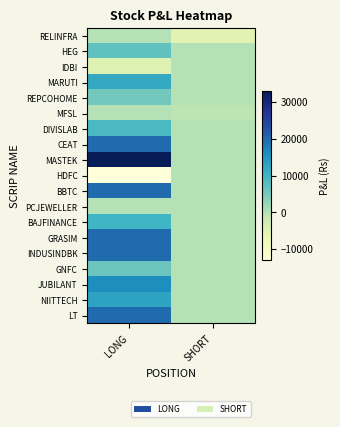

At which category is the sum across all series the highest?

LONG